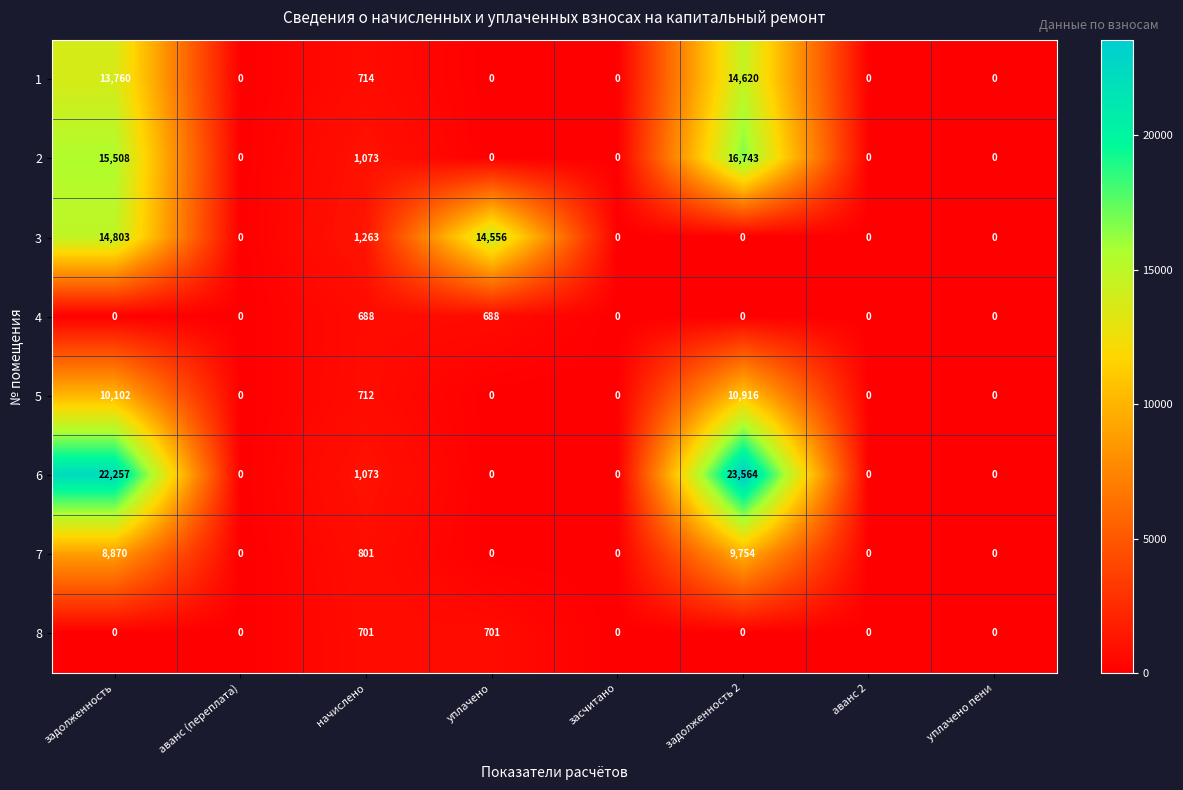

The value of 1 at начислено is 182. True or false?

False